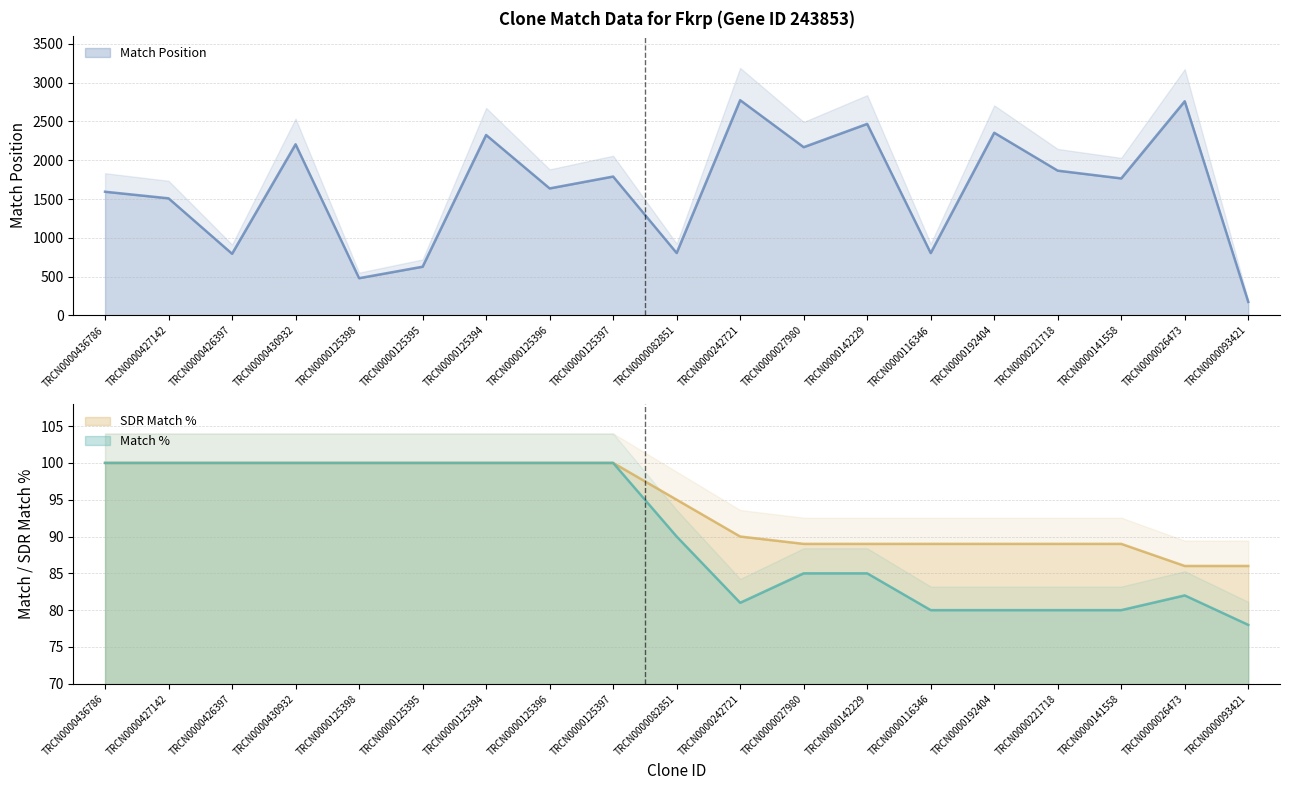

How many values in the Match Position series are below 1766?

9